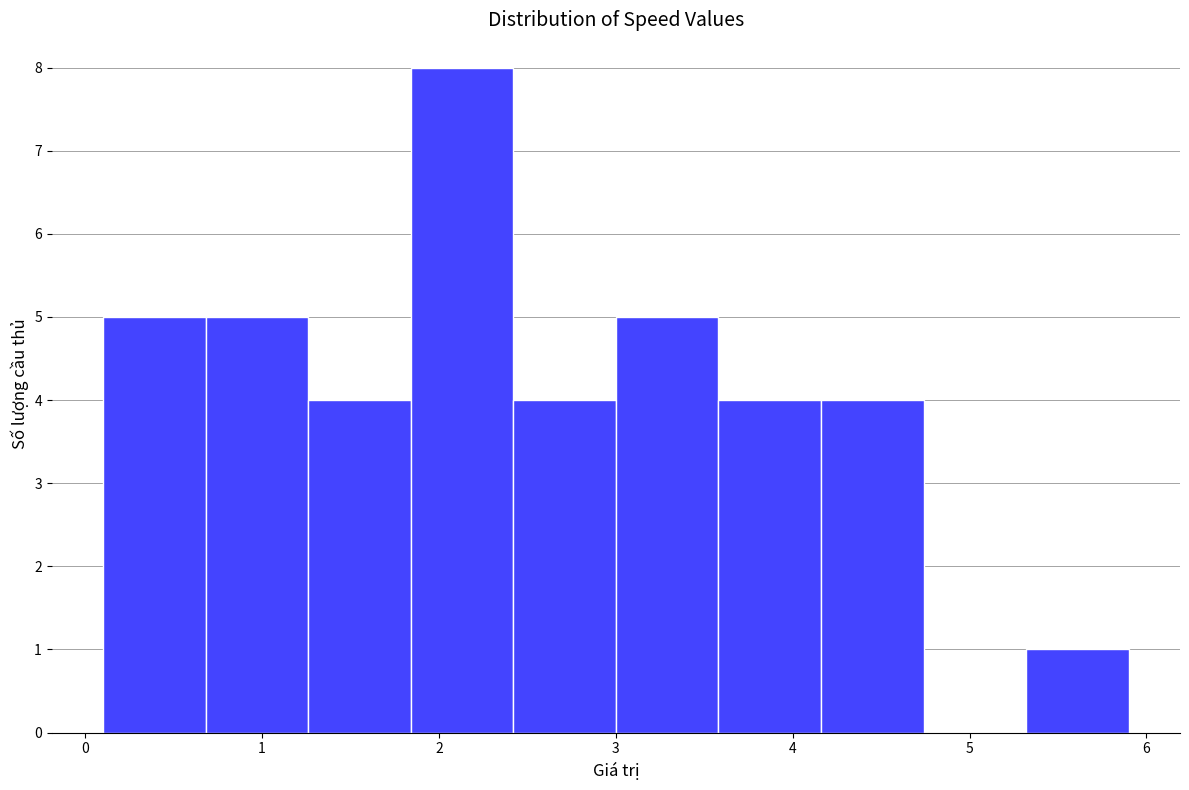

Reading left to right, transcribe this chart: for each bar, give the range it covers on the x-axis and its height. Neither the bar edges nor the heights are printed on the chart, so give them approximately, as read against the axes.

0.10 to 0.68: 5
0.68 to 1.26: 5
1.26 to 1.84: 4
1.84 to 2.42: 8
2.42 to 3.00: 4
3.00 to 3.58: 5
3.58 to 4.16: 4
4.16 to 4.74: 4
4.74 to 5.32: 0
5.32 to 5.90: 1